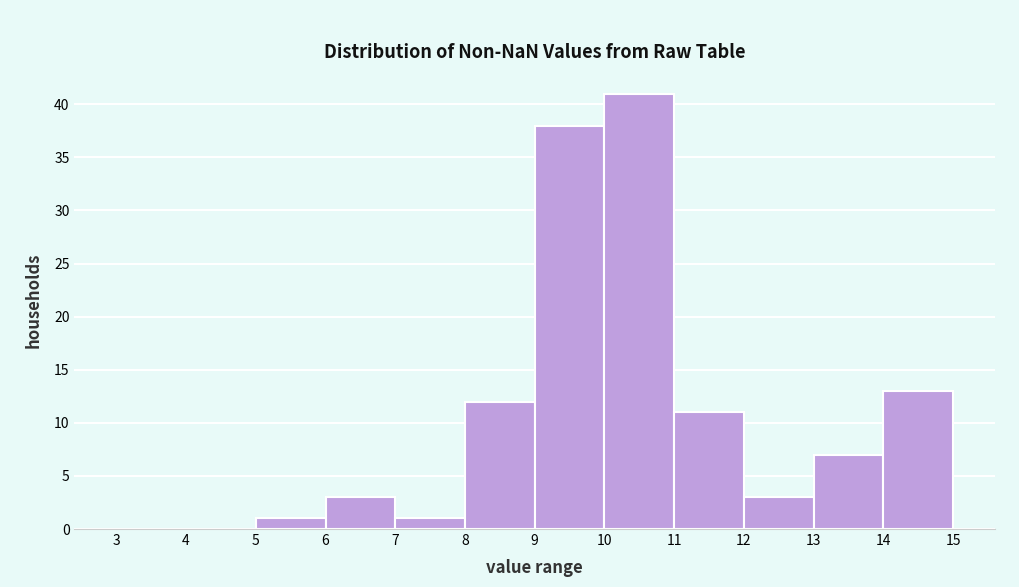

Reading left to right, list every bar in this chart as the range it spans on the x-axis followed by its height. The values are not printed on the chart, so give them approximately, as read against the axis.

3 to 4: 0
4 to 5: 0
5 to 6: 1
6 to 7: 3
7 to 8: 1
8 to 9: 12
9 to 10: 38
10 to 11: 41
11 to 12: 11
12 to 13: 3
13 to 14: 7
14 to 15: 13